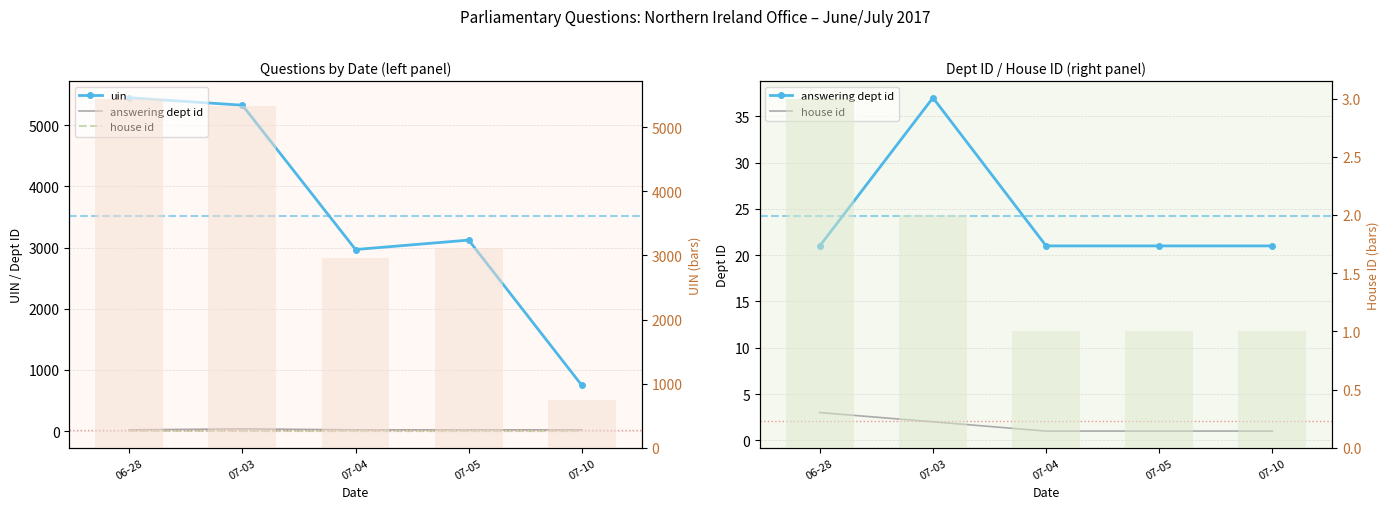

Reading right to left, what are all the values shown in this chart?

uin: 748	3122	2968	5326	5448
answering dept id: 21	21	21	37	21
house id: 1	1	1	2	3
uin (bars): 748	3122	2968	5326	5448
house id (bars): 1	1	1	2	3